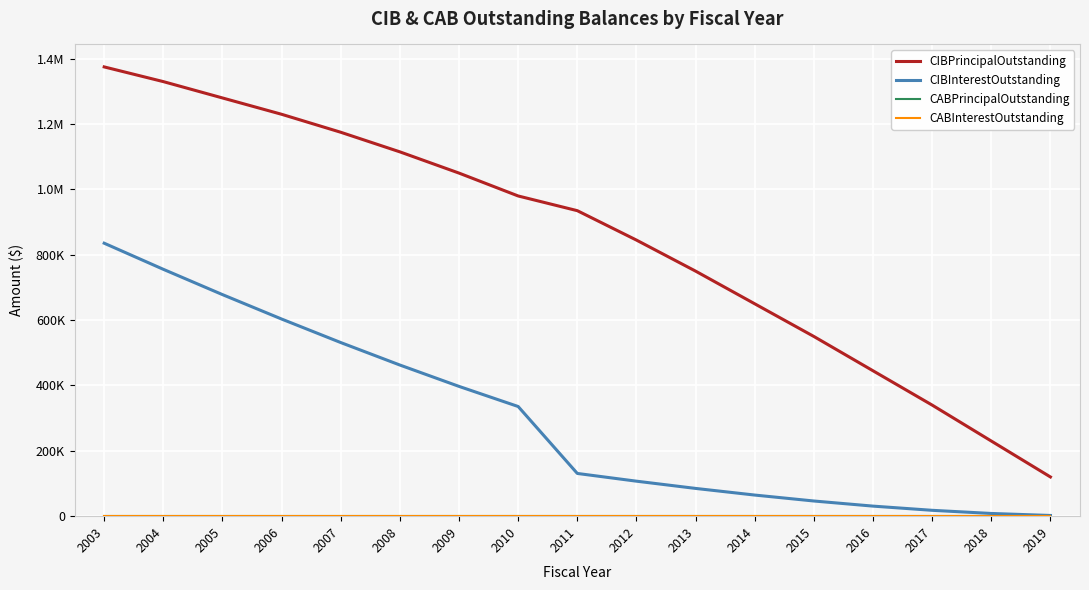

True or false: CABPrincipalOutstanding and CABInterestOutstanding intersect in this chart.

False